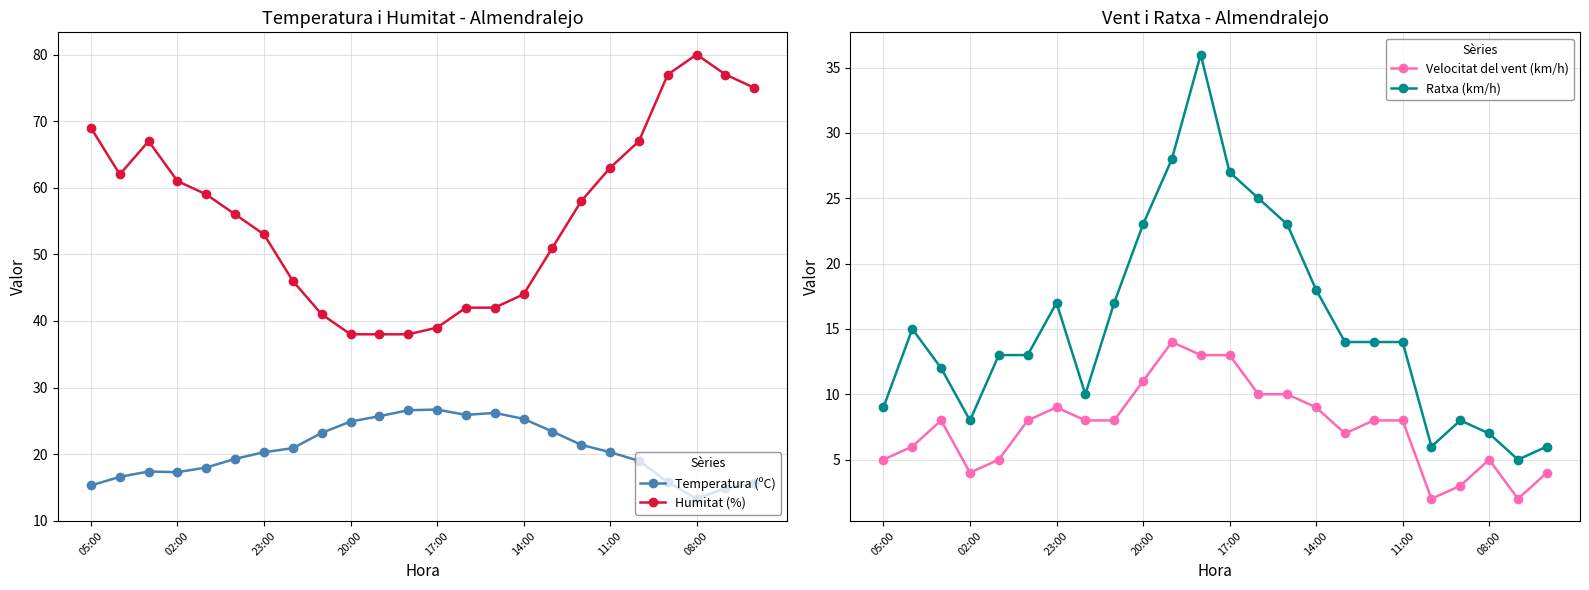

True or false: Temperatura (ºC) and Humitat (%) cross at least once.

False